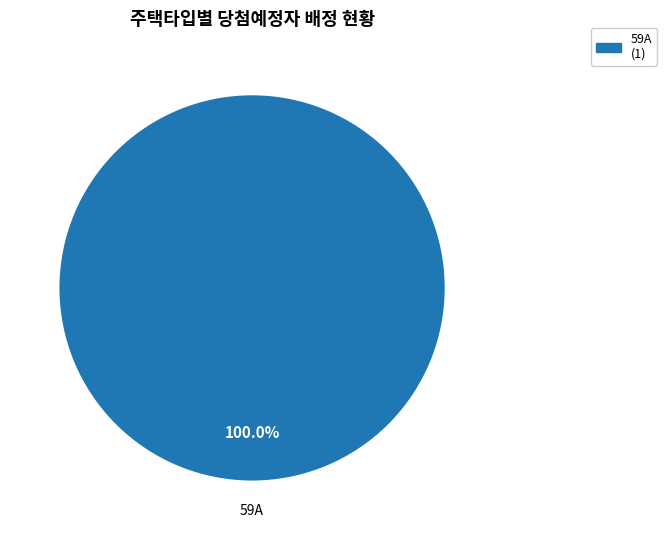

Count the number of slices in the pie.

1